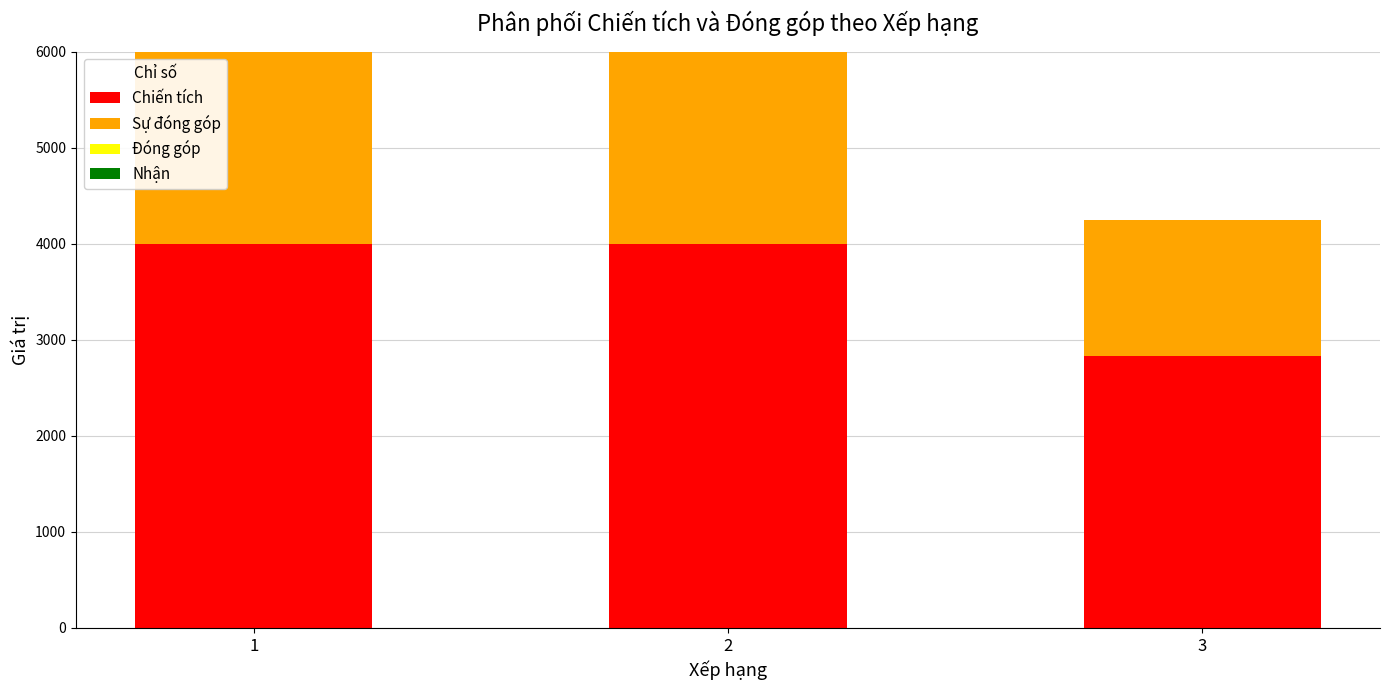

What is the highest value of the Chiến tích series?

4001